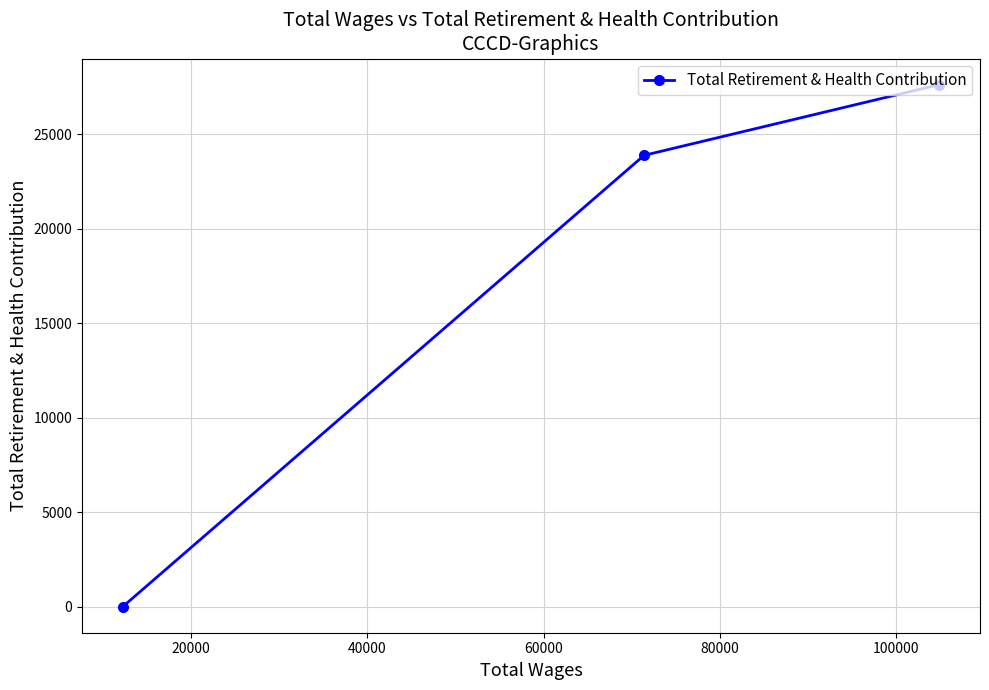

What is the sum of all values?

51491